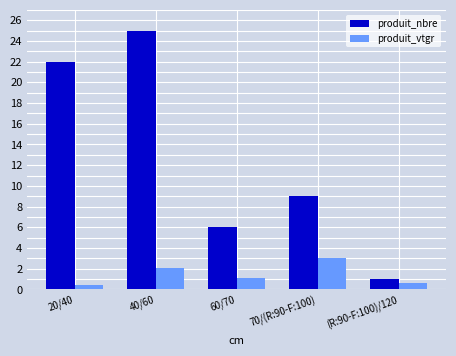

Reading right to left, extract all data points from this chart.

produit_nbre: (R:90-F:100)/120=1.0	70/(R:90-F:100)=9.0	60/70=6.0	40/60=25.0	20/40=22.0
produit_vtgr: (R:90-F:100)/120=0.6	70/(R:90-F:100)=3.0	60/70=1.1	40/60=2.1	20/40=0.5